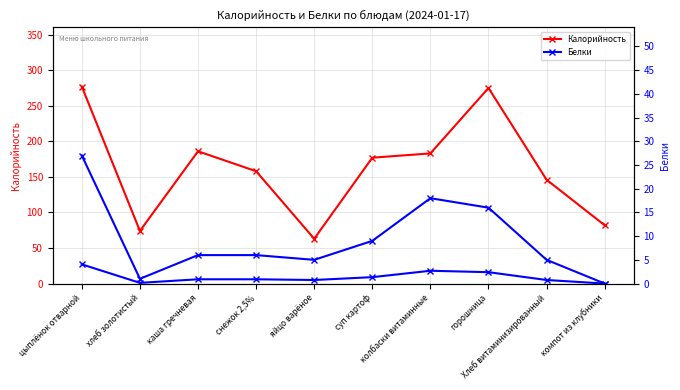

Rank the series by their average value, from highest to lowest.

Калорийность, Белки